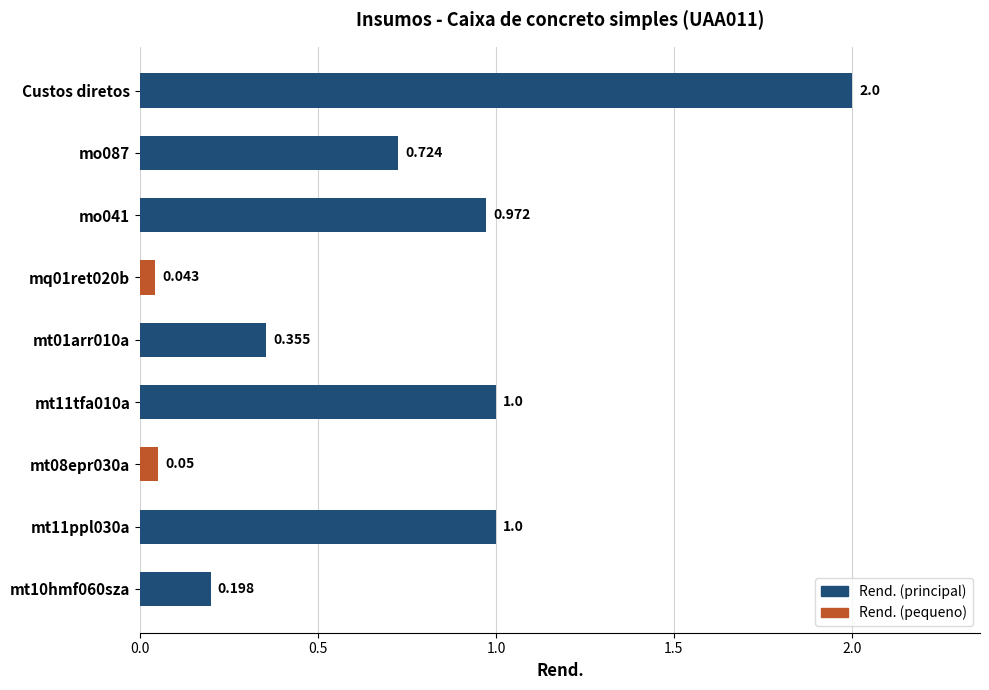

Which category has the highest value across all series?

Custos diretos